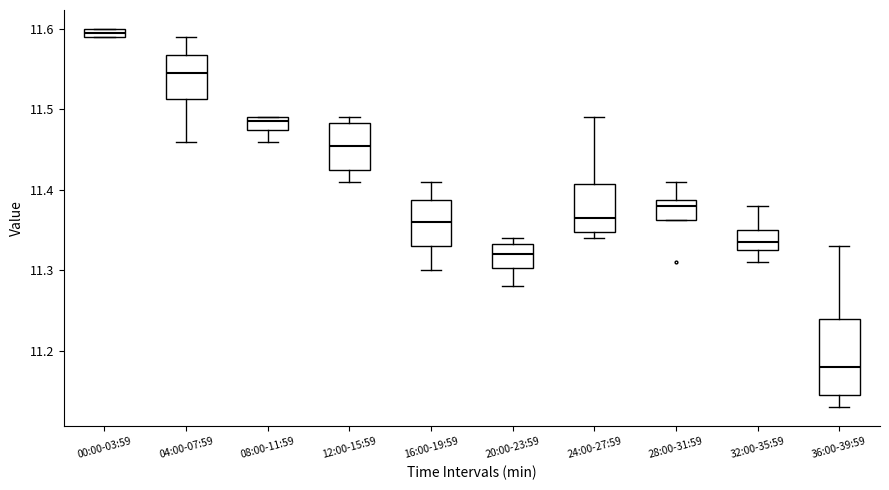

Which box has the lowest median line?

36:00-39:59